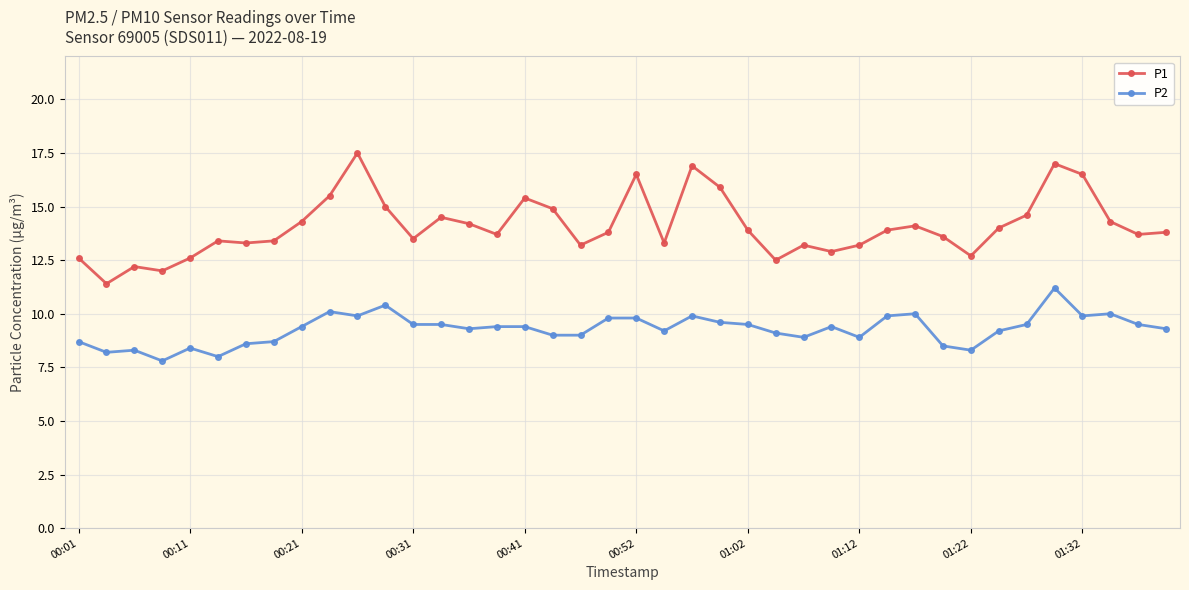

True or false: P2 has more than 2 points higher than both neighbors.

True